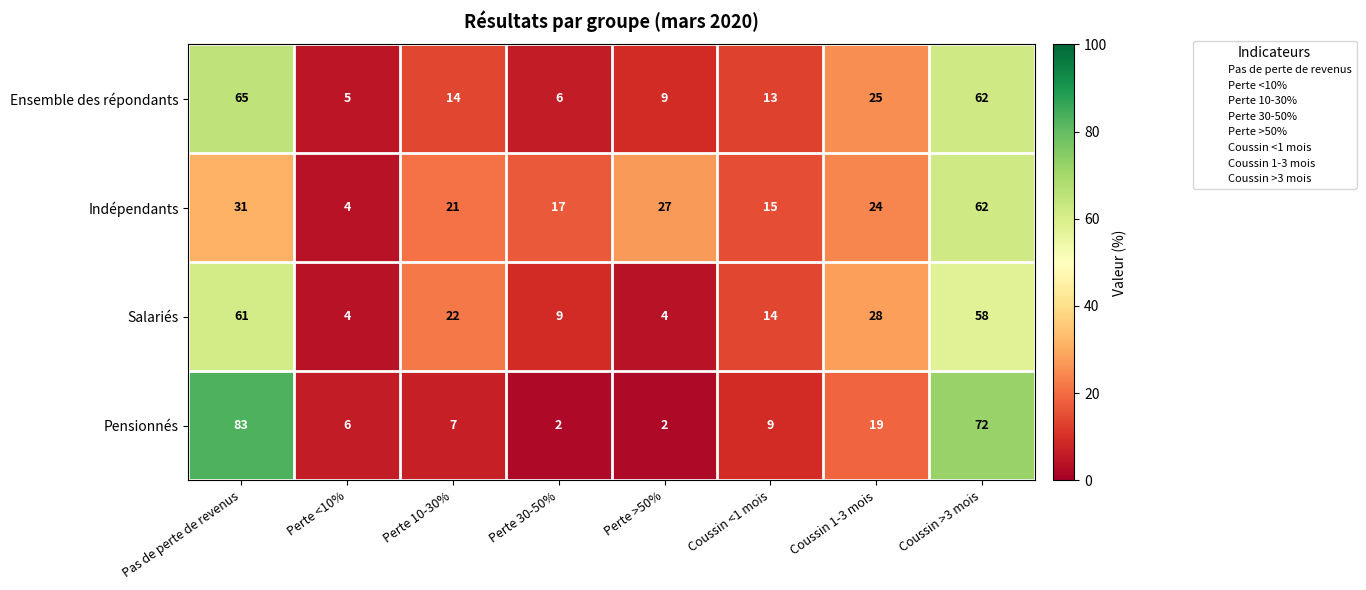

What is the average value of the Pensionnés series?

25